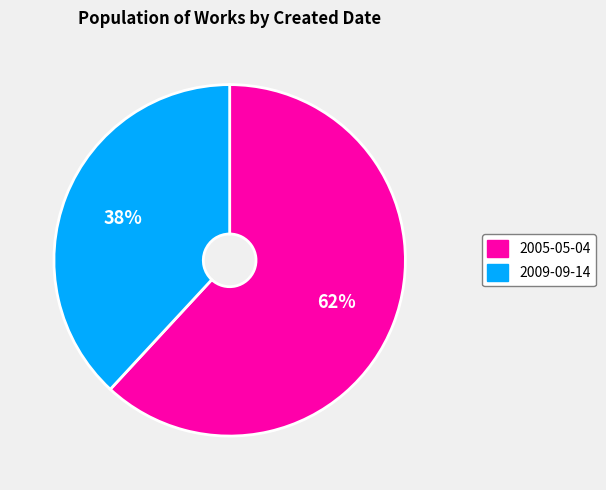

Is there a majority slice in this chart?

Yes